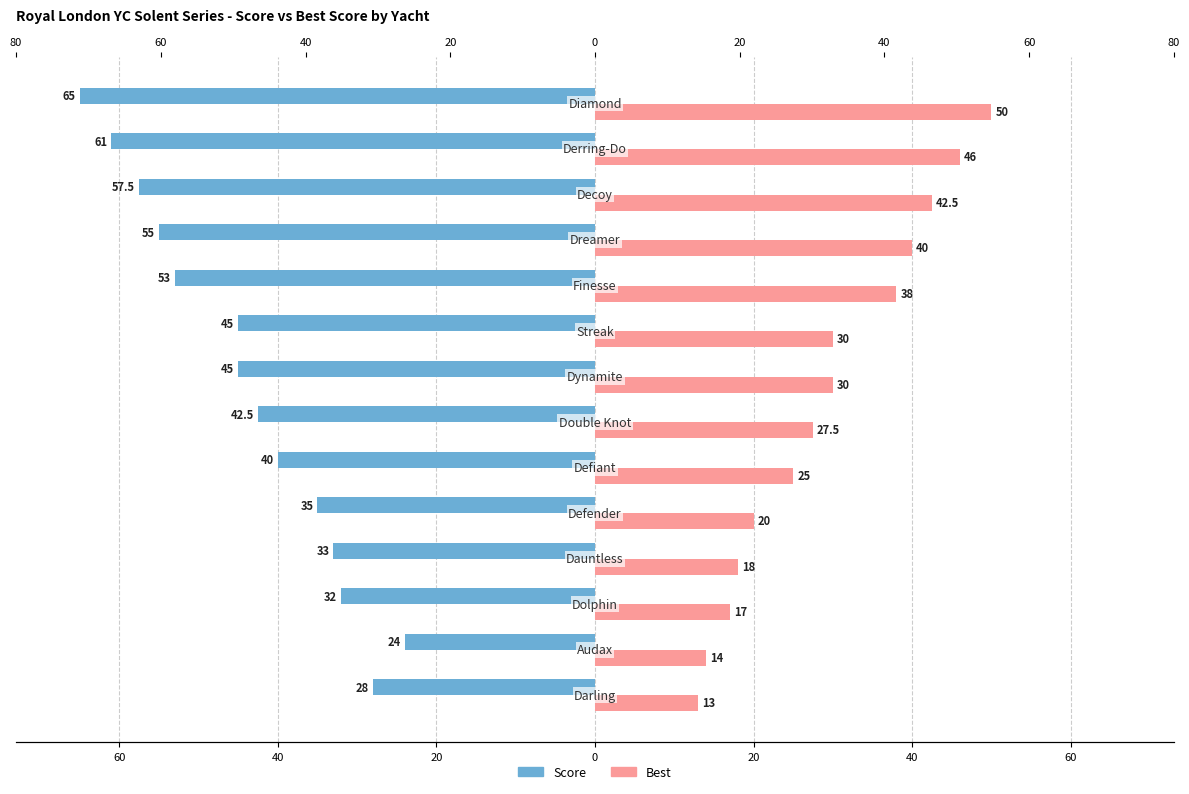

Is the value of Best at 13 greater than the value of Score at 13?

Yes